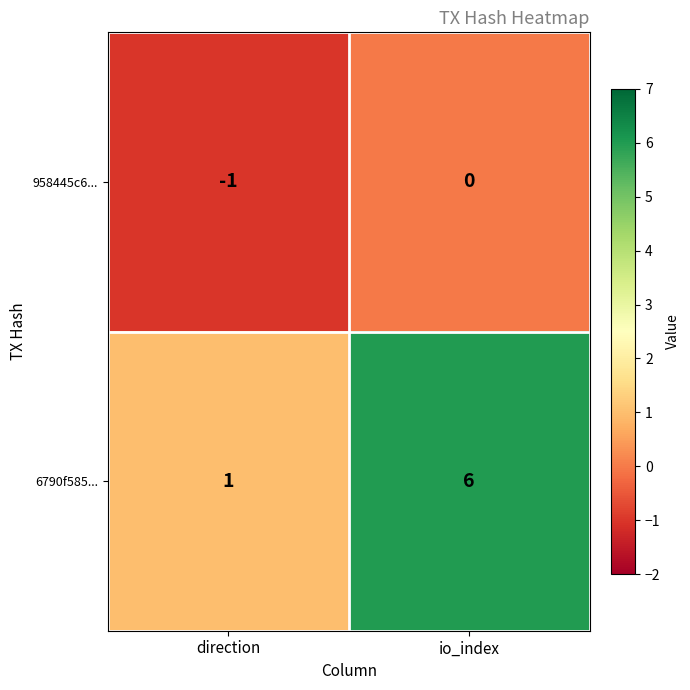

What is the sum of the 6790f585... values at direction and io_index?

7